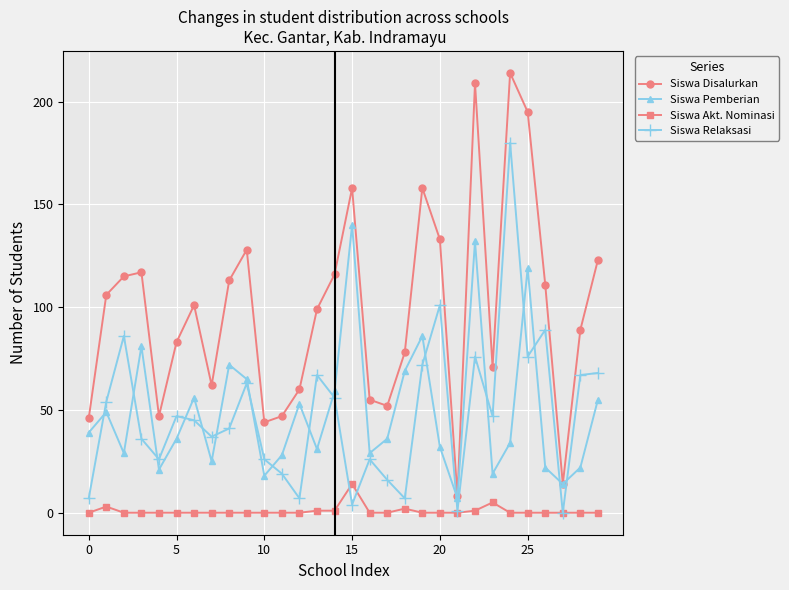

True or false: Siswa Pemberian and Siswa Akt. Nominasi cross at least once.

False